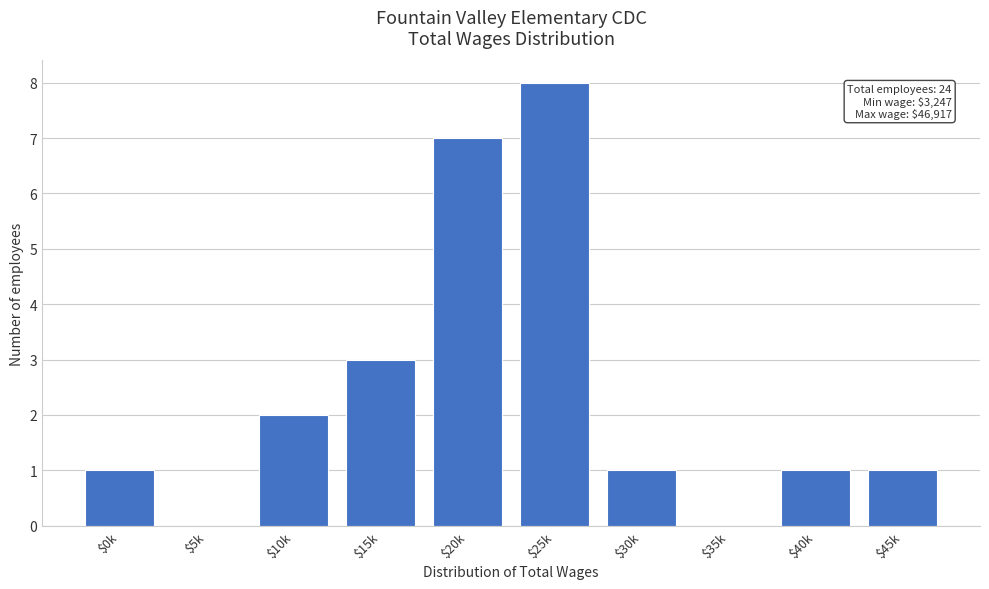

Where is the data nearest to the value 4?

$15k